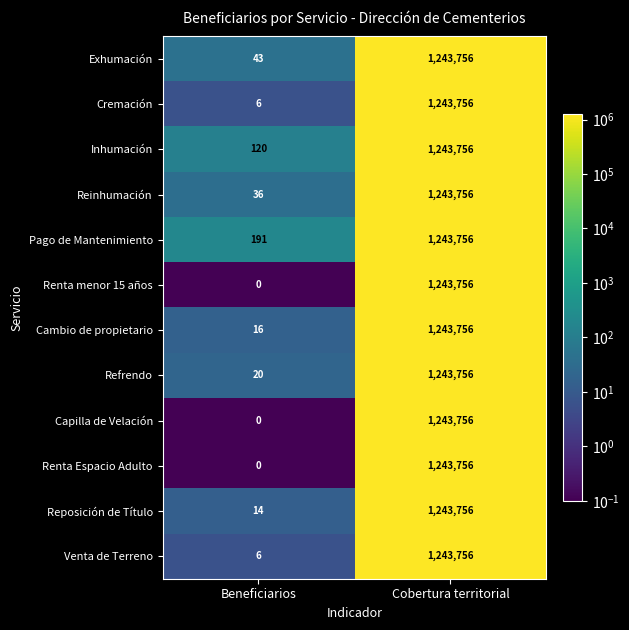

What is the total value across all series at Beneficiarios?

452